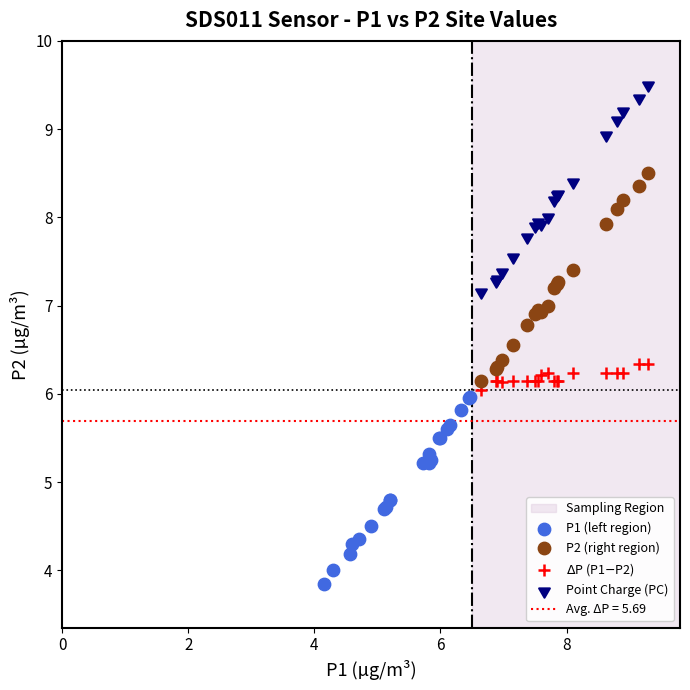

Which series contains the lowest Y value?

P1 (left region)